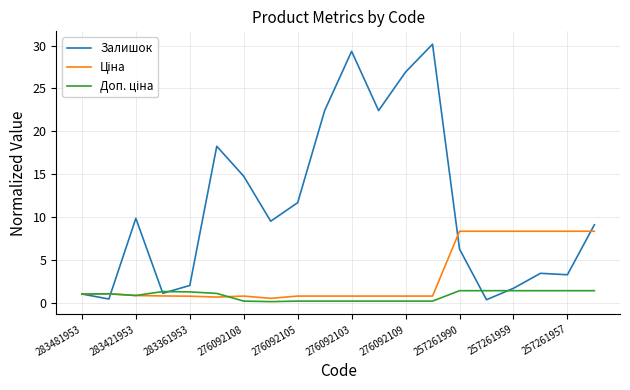

Which series has the largest range (max minus min)?

Залишок